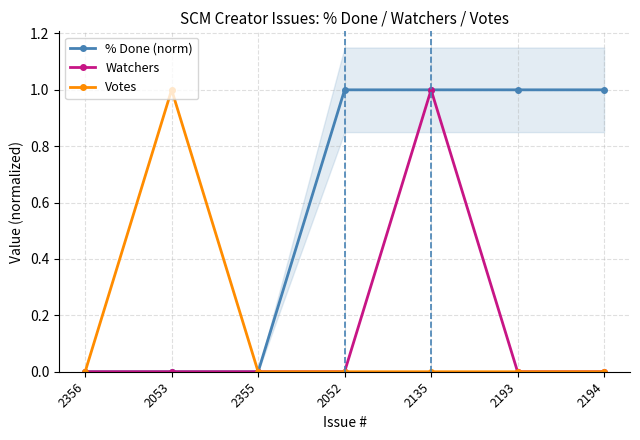

At how many categories does at least one series exceed 0?

5